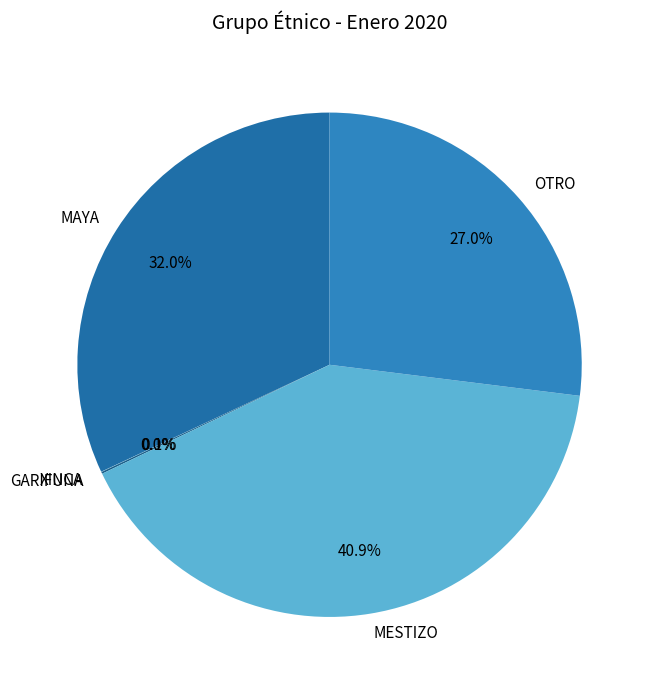

Combined, what portion of the pie is MESTIZO and OTRO?

67.9%